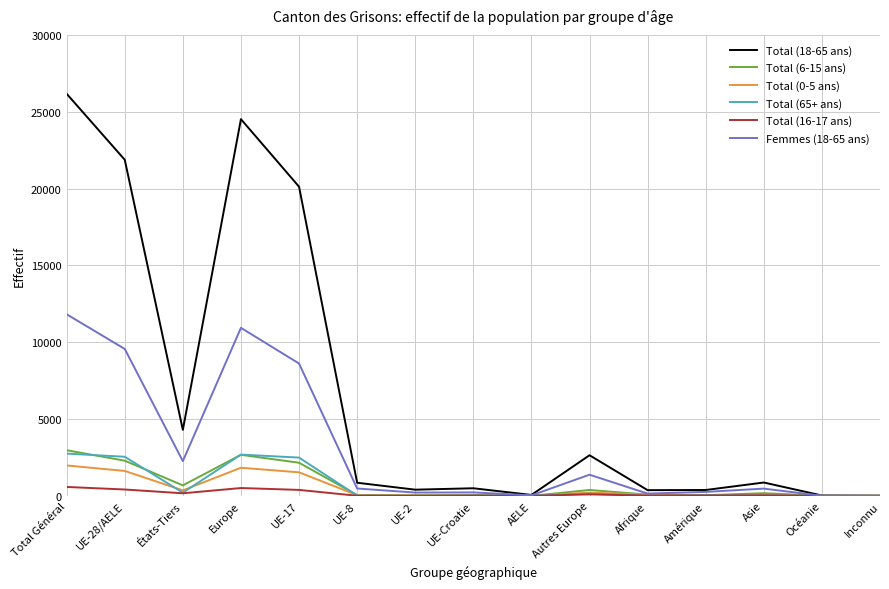

Which series has the largest total across all categories?

Total (18-65 ans)